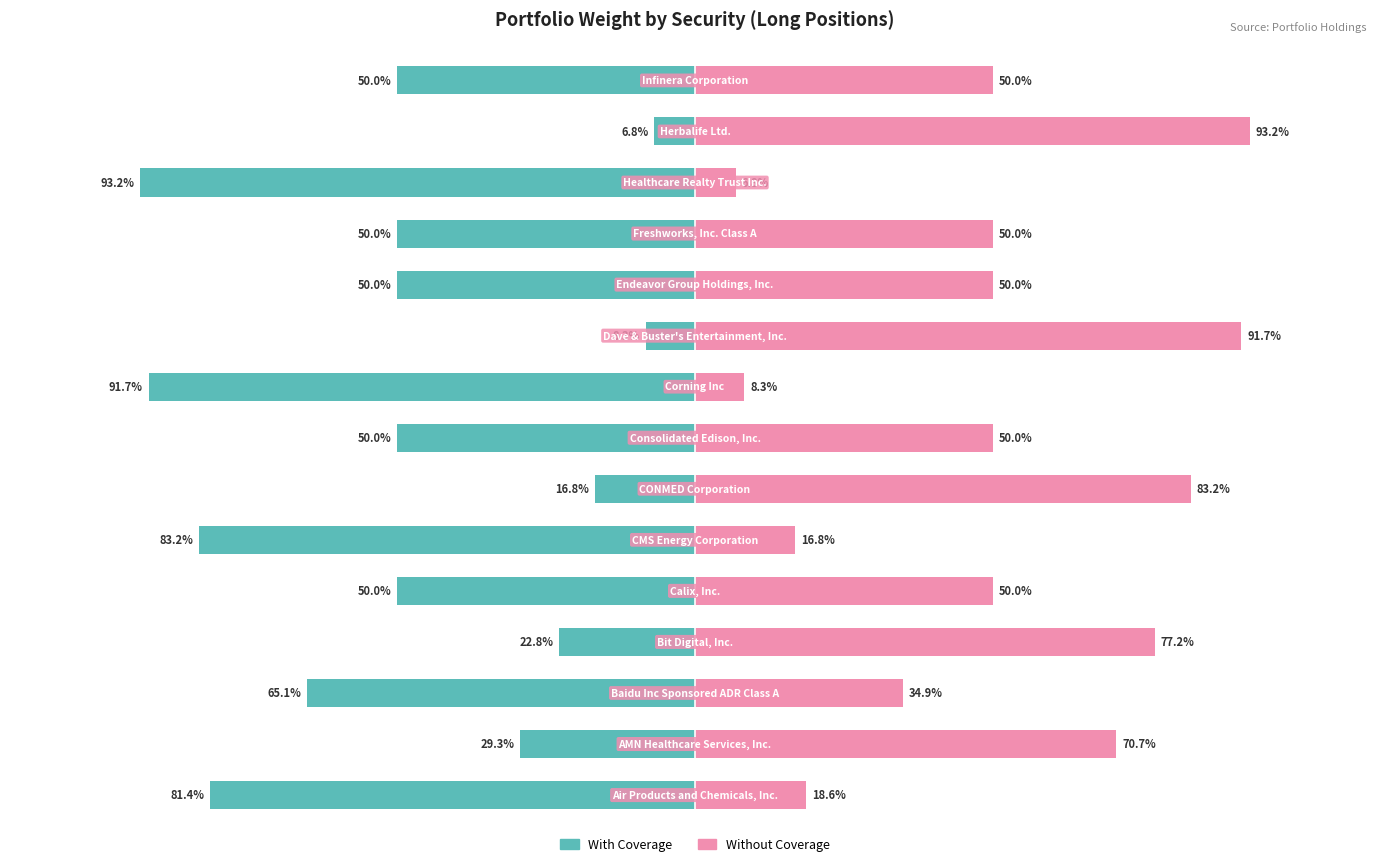

List the series in order of their peak value, lowest first.

With Coverage, Without Coverage